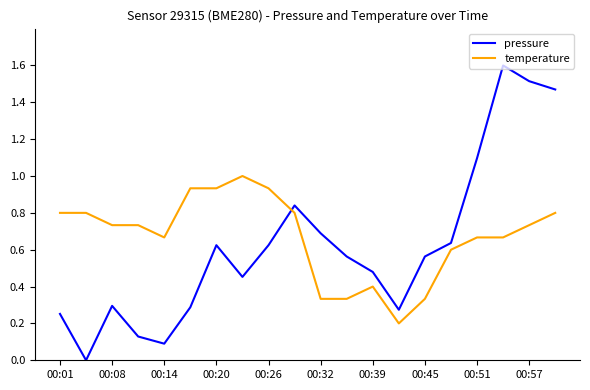

What is the highest value of the pressure series?

1.6